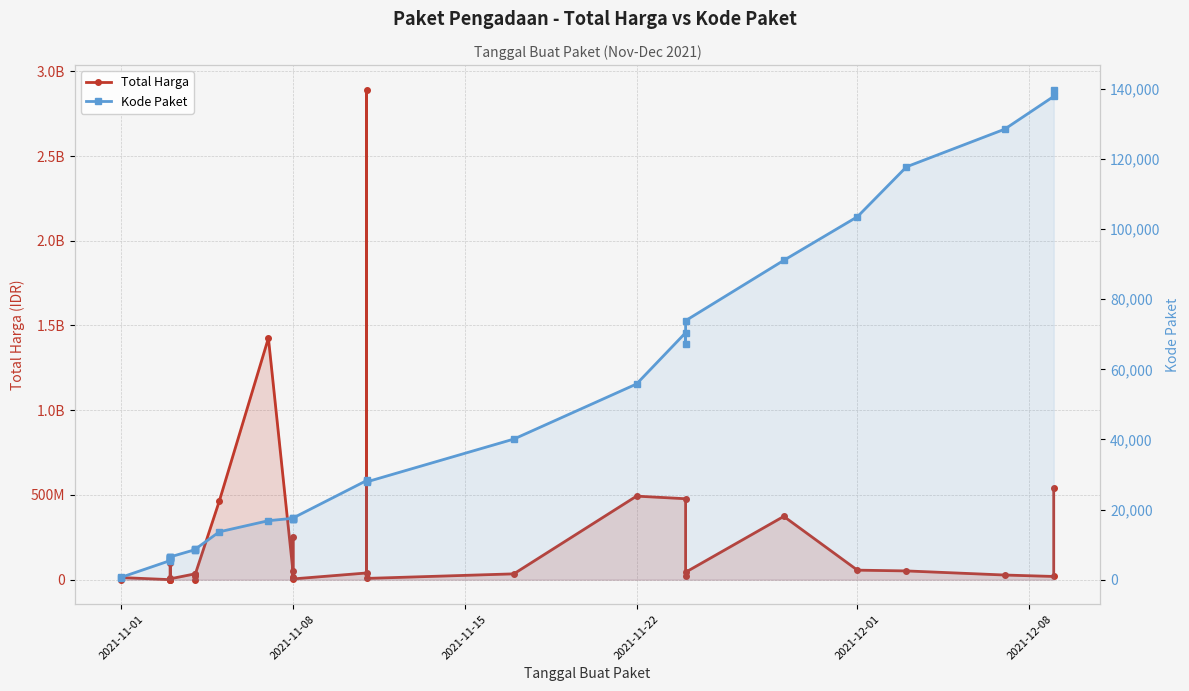

Which series has the largest total across all categories?

Total Harga